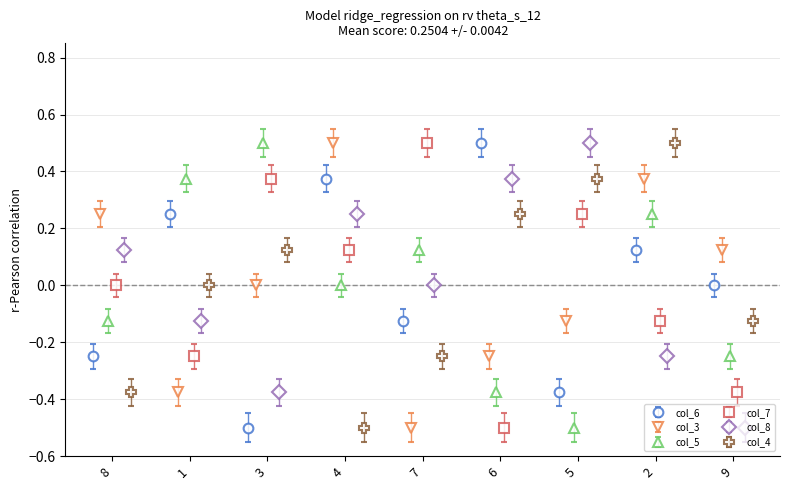

What is the value of the col_4 point at the 4th from the left?

-0.5